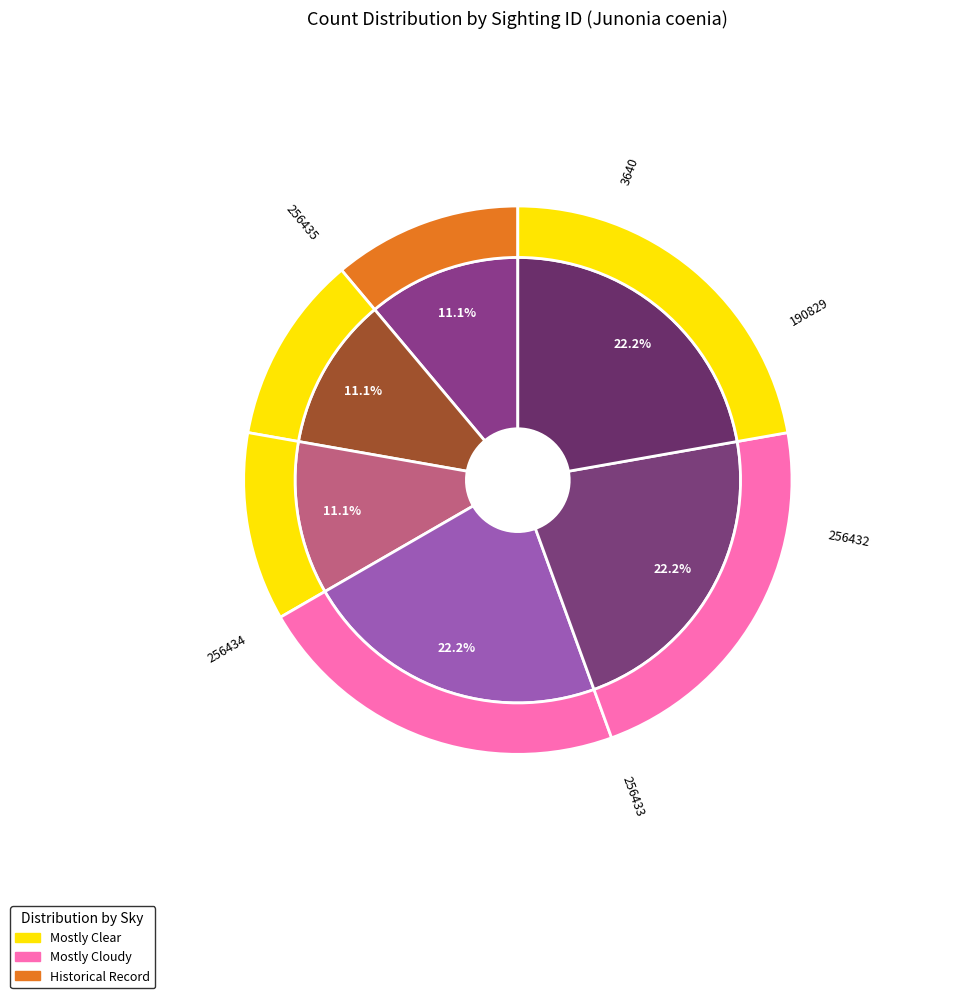

Does 256432 account for over 50% of the chart?

No